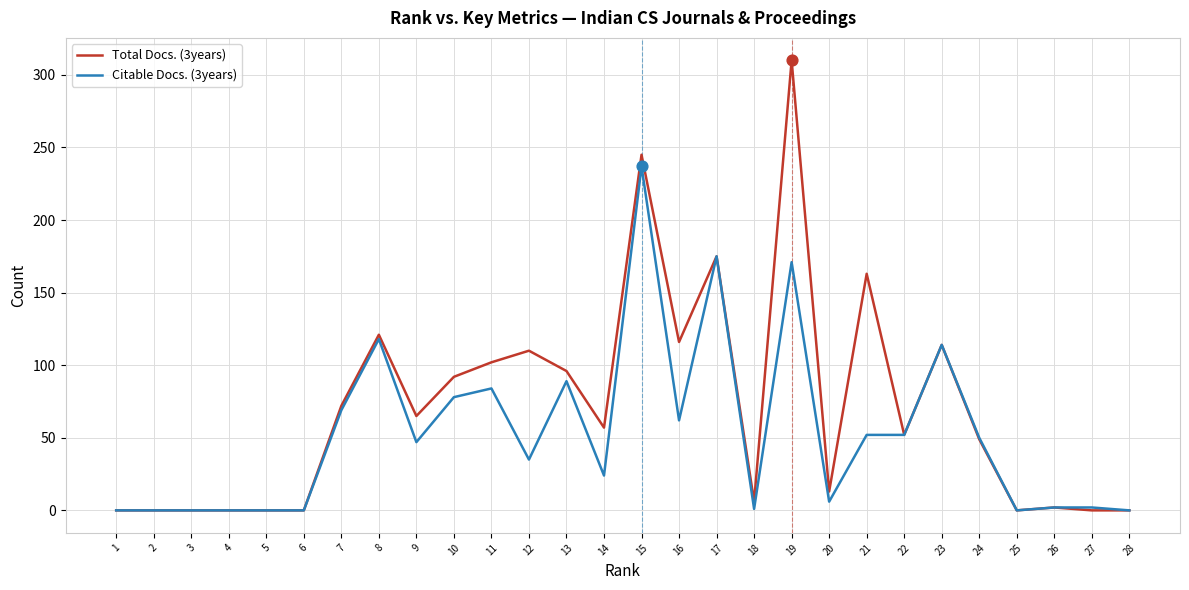

Which series has the widest spread of values?

Total Docs. (3years)